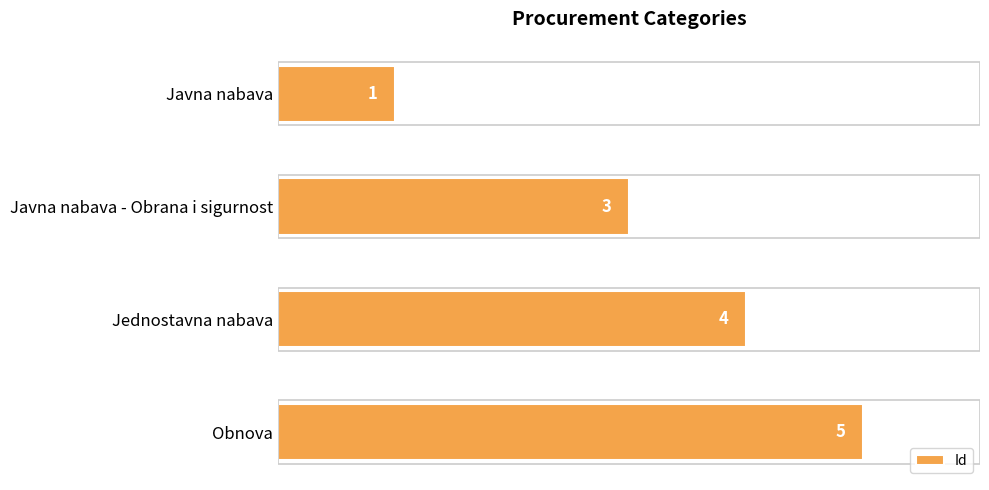

How many distinct data groups are displayed?

1